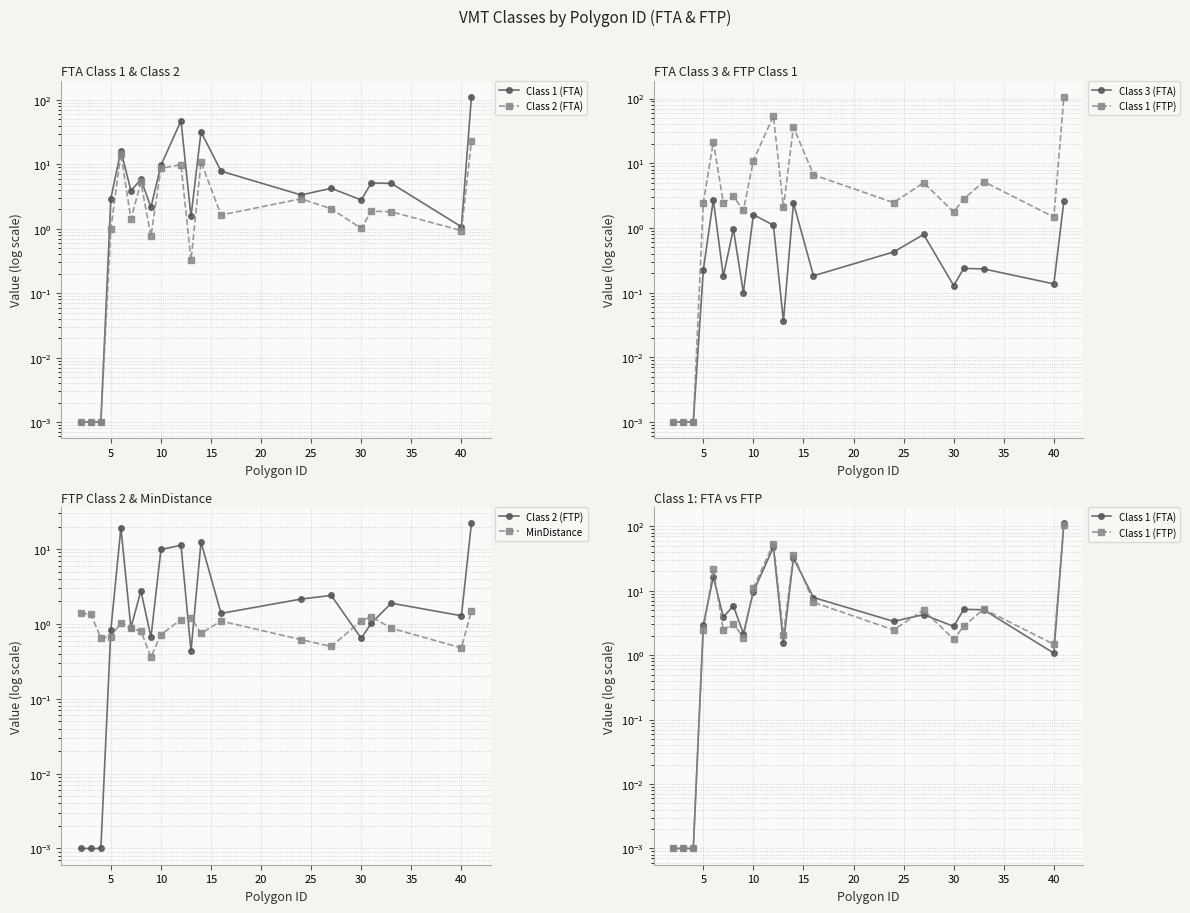

True or false: Class 2 (FTA) and MinDistance intersect in this chart.

True